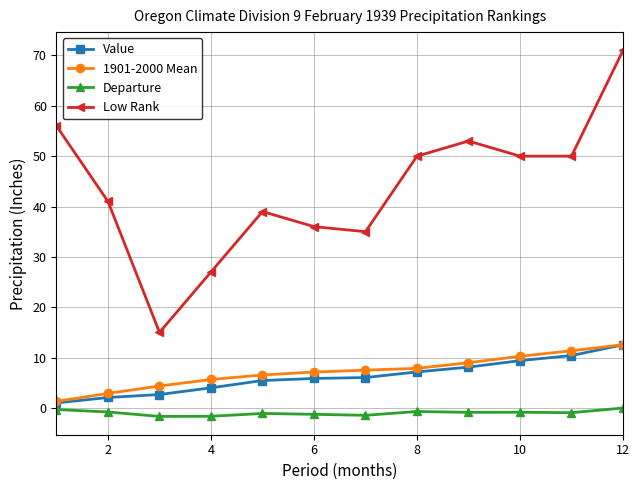

True or false: Low Rank and 1901-2000 Mean intersect in this chart.

False